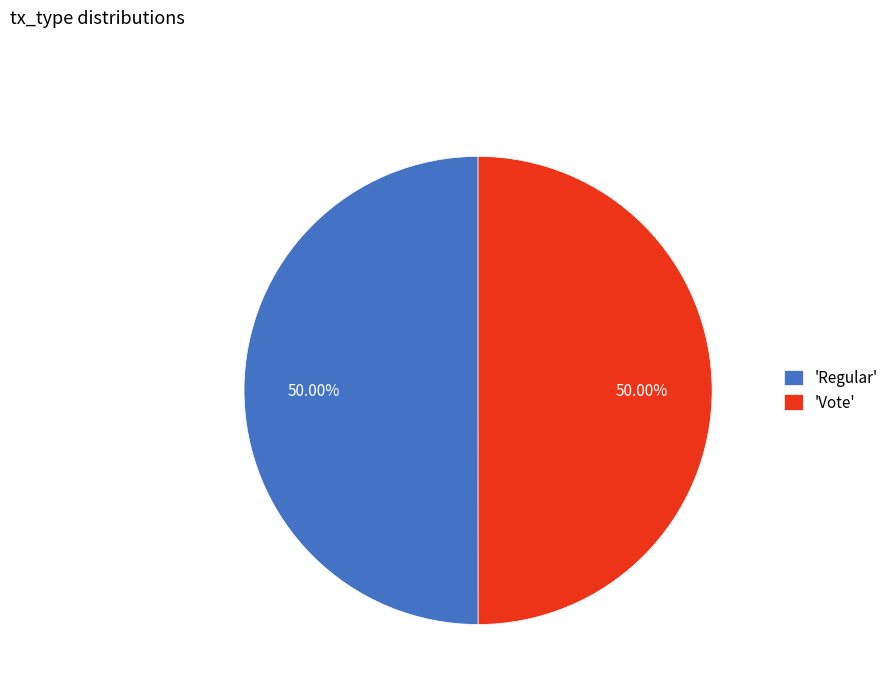

Approximately how many times larger is the value at 'Vote' compared to 'Regular'?

1.0